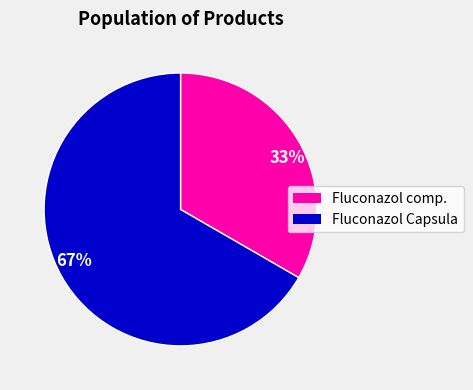

Which category accounts for the majority?

67%